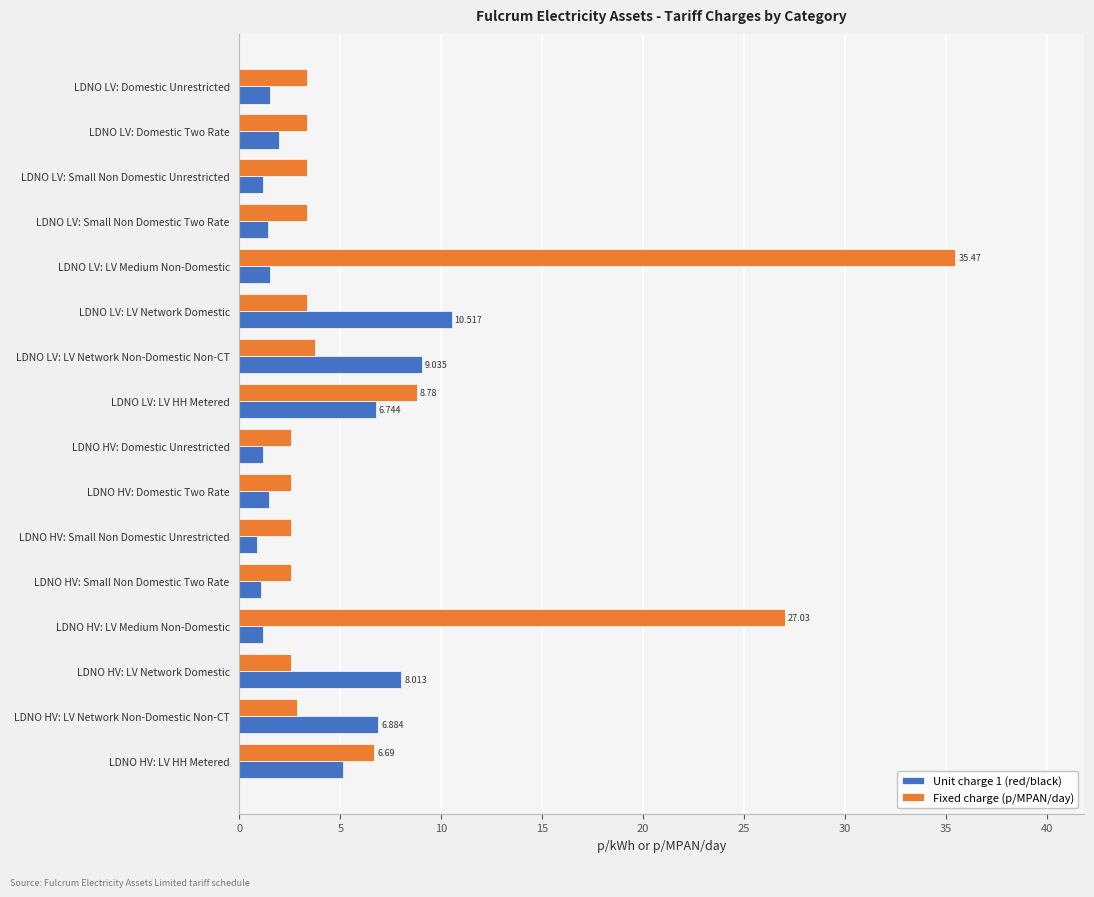

Count the number of data series in this chart.

2